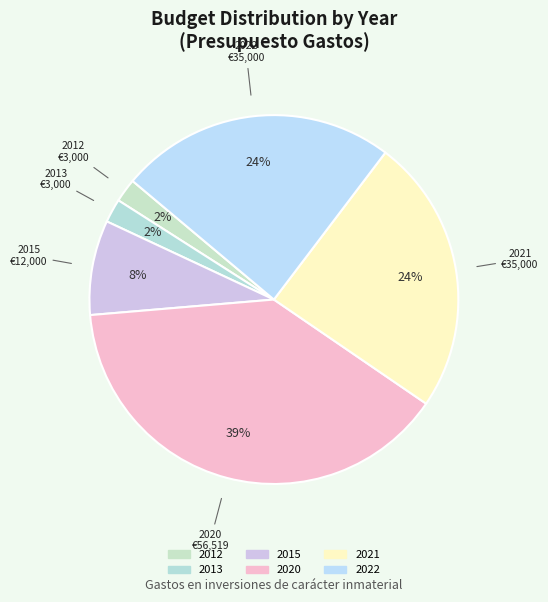

Is 2015 the majority of the pie?

No